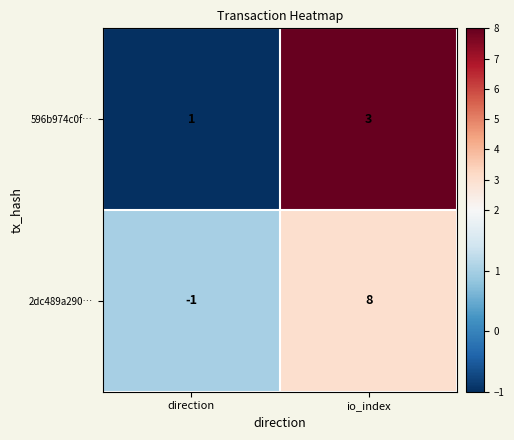

Reading right to left, transcribe all the data shown in this chart.

596b974c0f…: io_index=3	direction=1
2dc489a290…: io_index=8	direction=-1